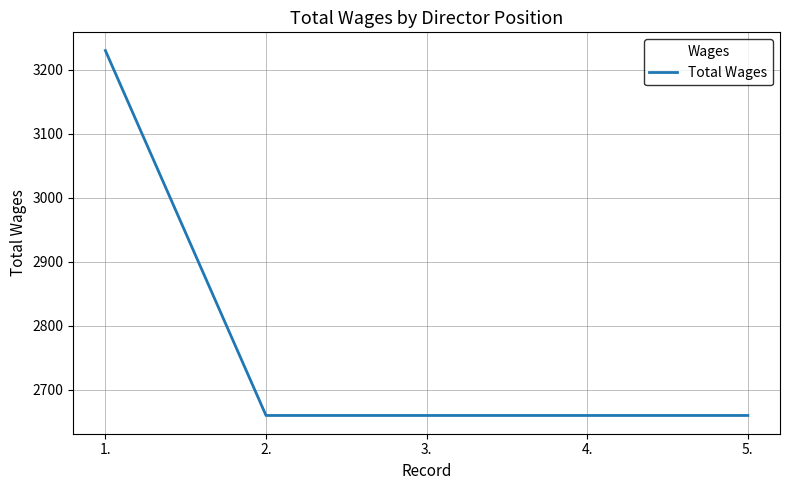

Does the chart have visible grid lines?

Yes